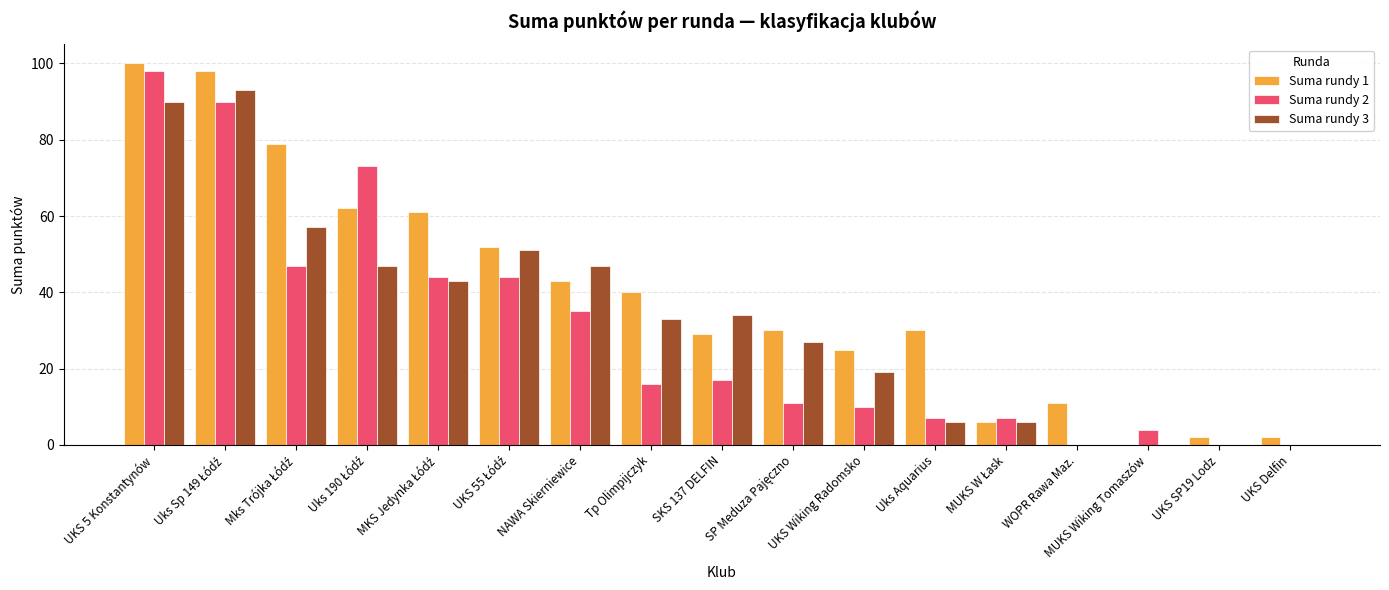

Is it true that Suma rundy 3 equals 0 at WOPR Rawa Maz.?

True